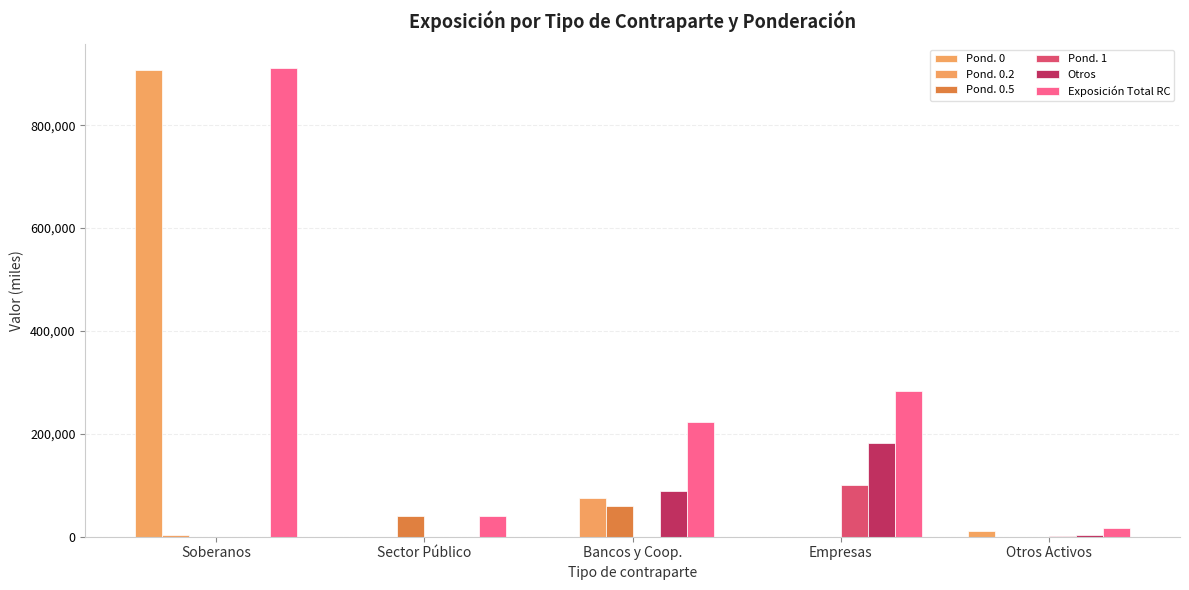

How many series are shown in this chart?

6